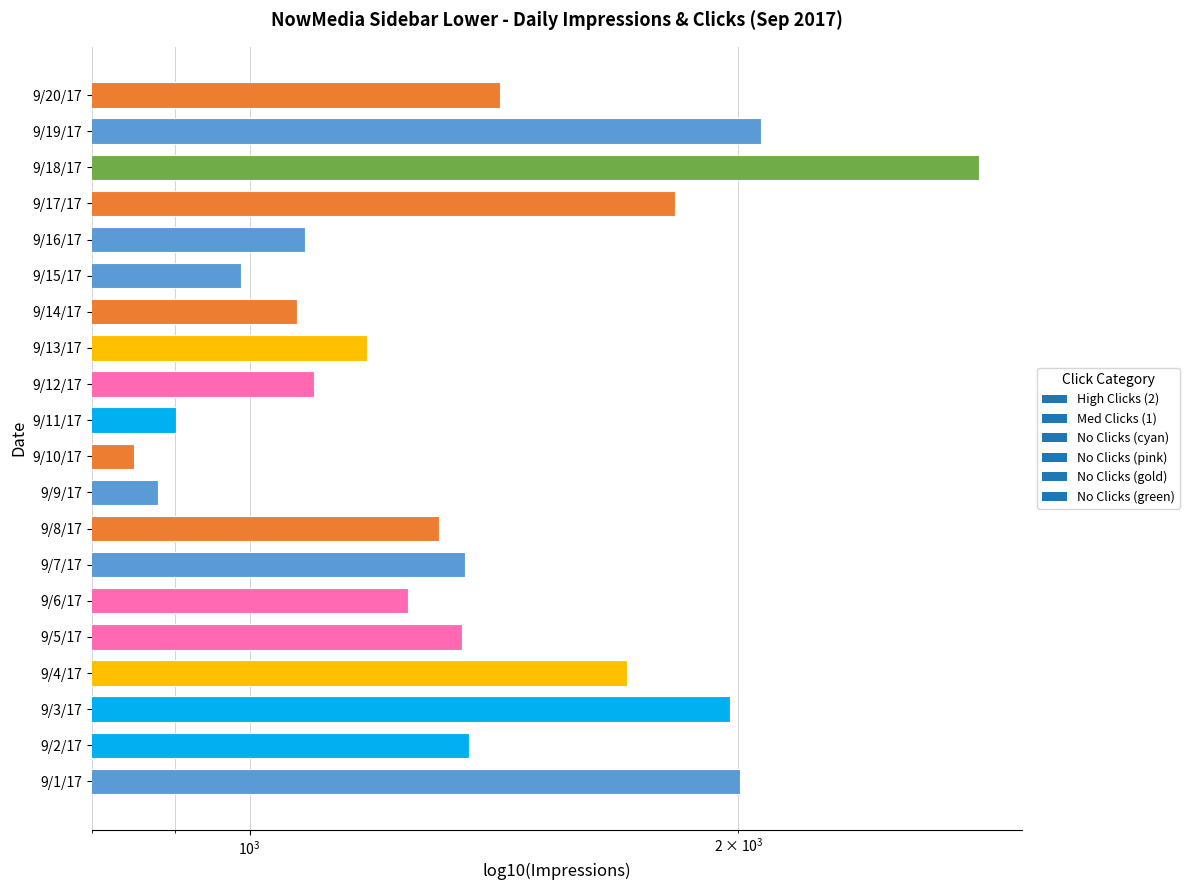

Rank the categories by value from highest to lowest.

9/18/17, 9/19/17, 9/1/17, 9/3/17, 9/17/17, 9/4/17, 9/20/17, 9/2/17, 9/7/17, 9/5/17, 9/8/17, 9/6/17, 9/13/17, 9/12/17, 9/16/17, 9/14/17, 9/15/17, 9/11/17, 9/9/17, 9/10/17